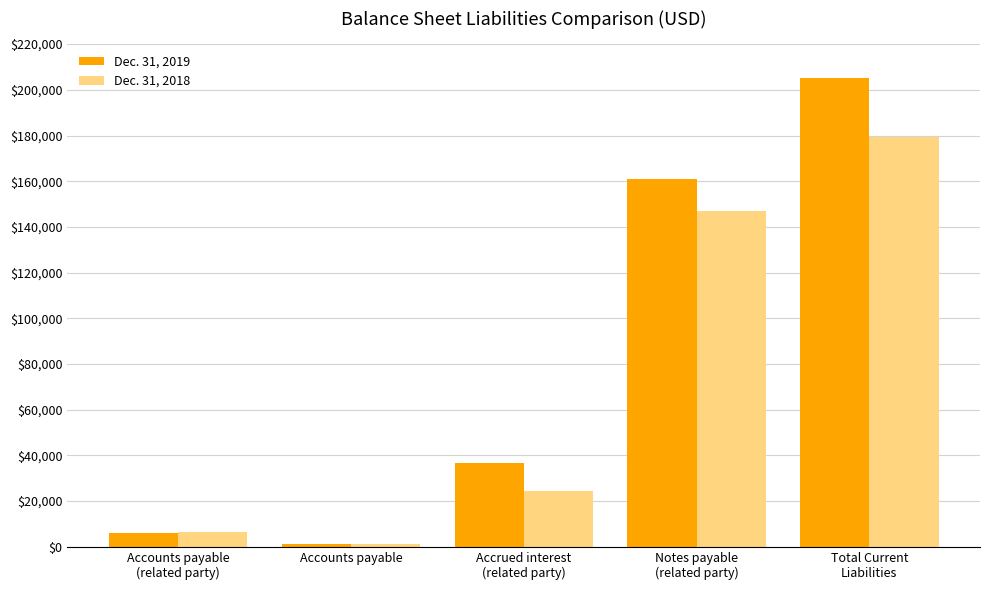

What is the value of the Dec. 31, 2018 bar at the 1st from the left?

6600